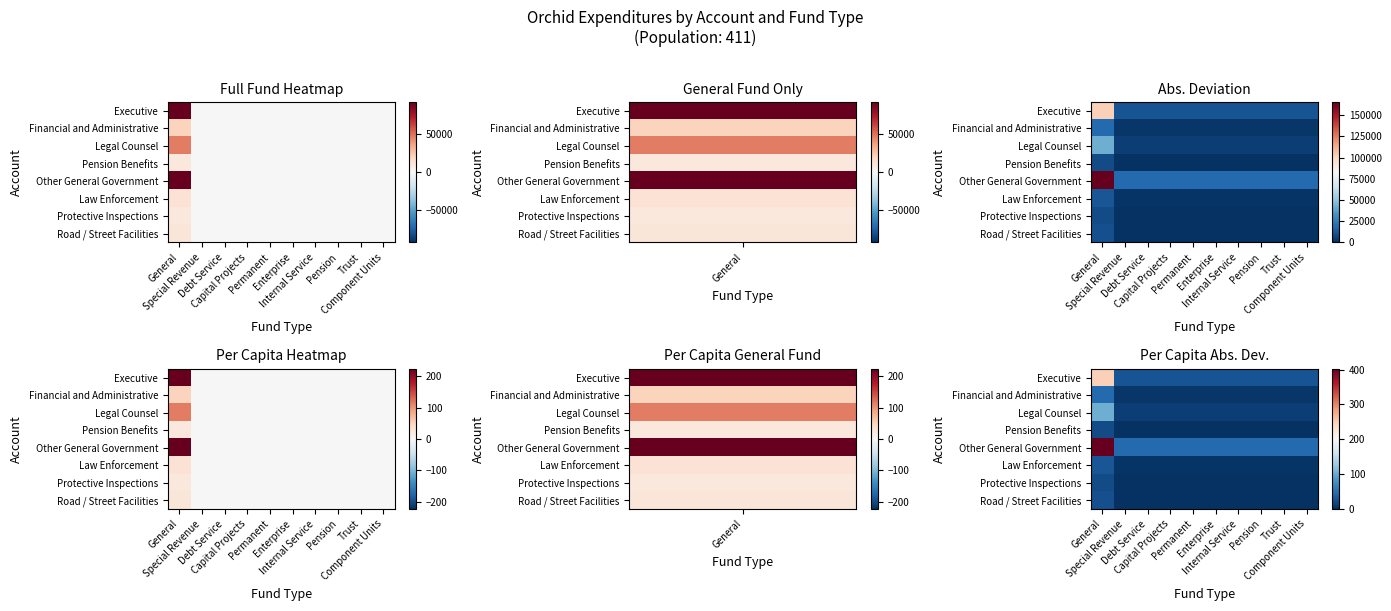

Between Internal Service and Debt Service, which is larger?

Internal Service